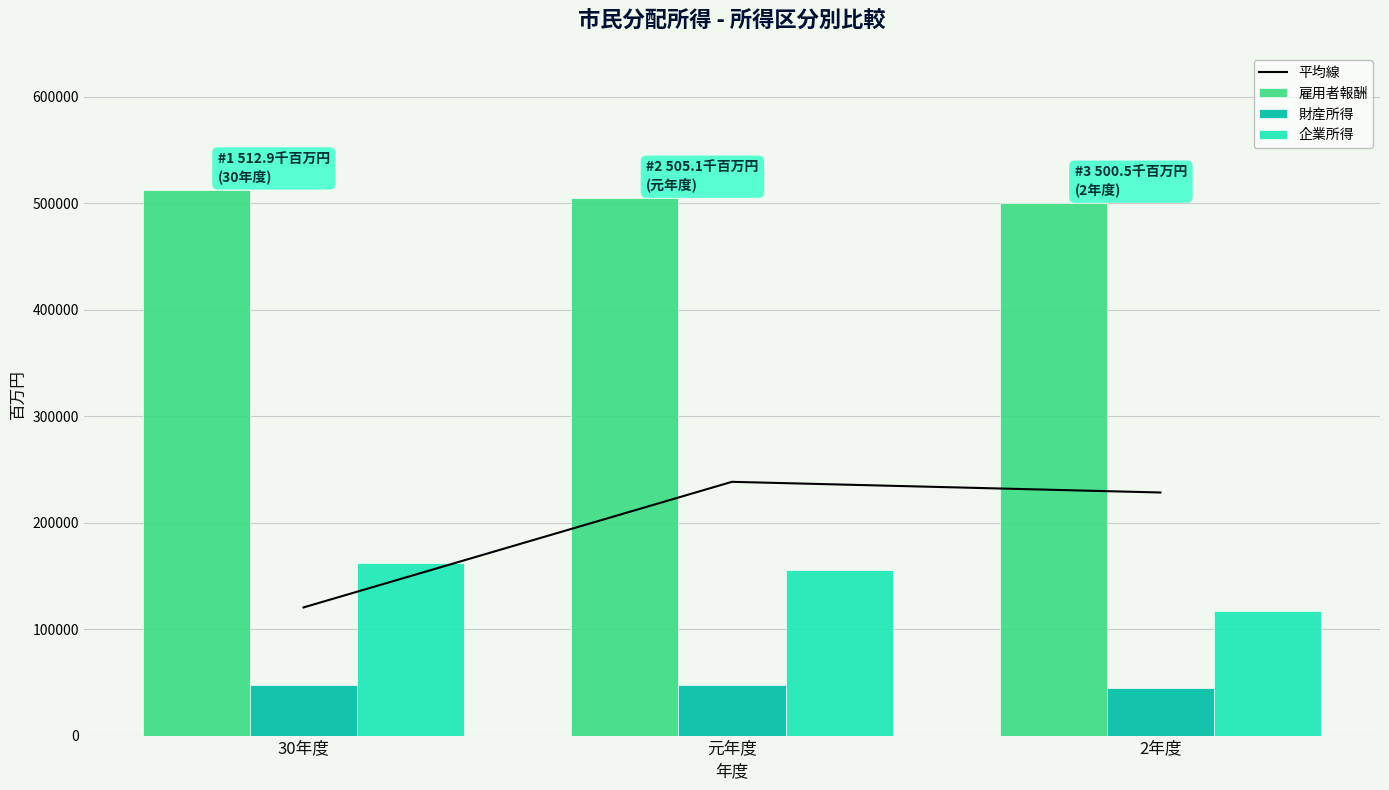

List the labels in order of 平均線 value, smallest first.

30年度, 2年度, 元年度